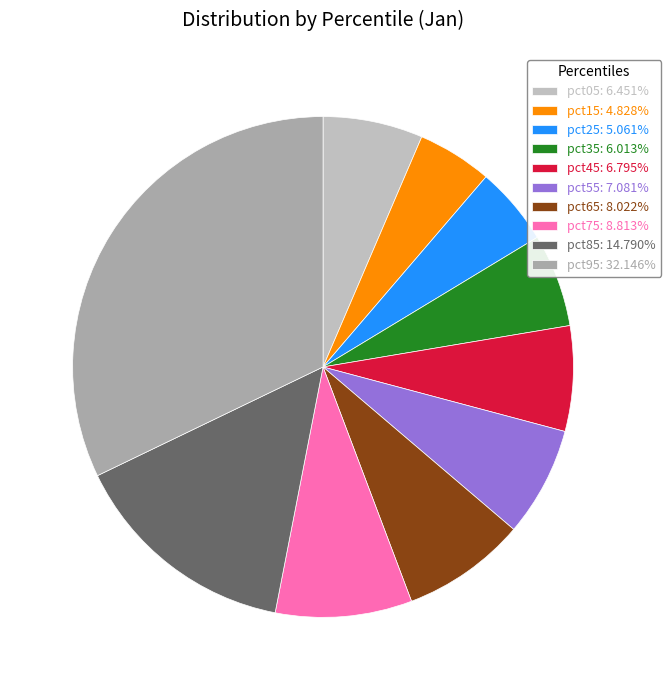

To the nearest percent, what is the difference between the largest and smallest slice percentages?

27%